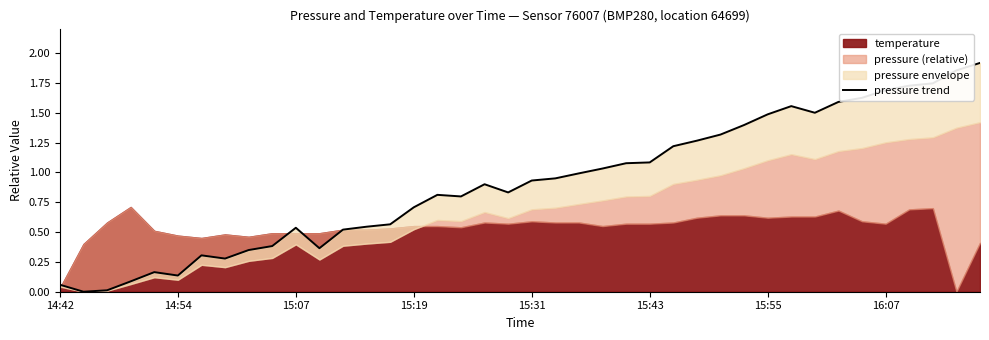

How many positive values are there?

39